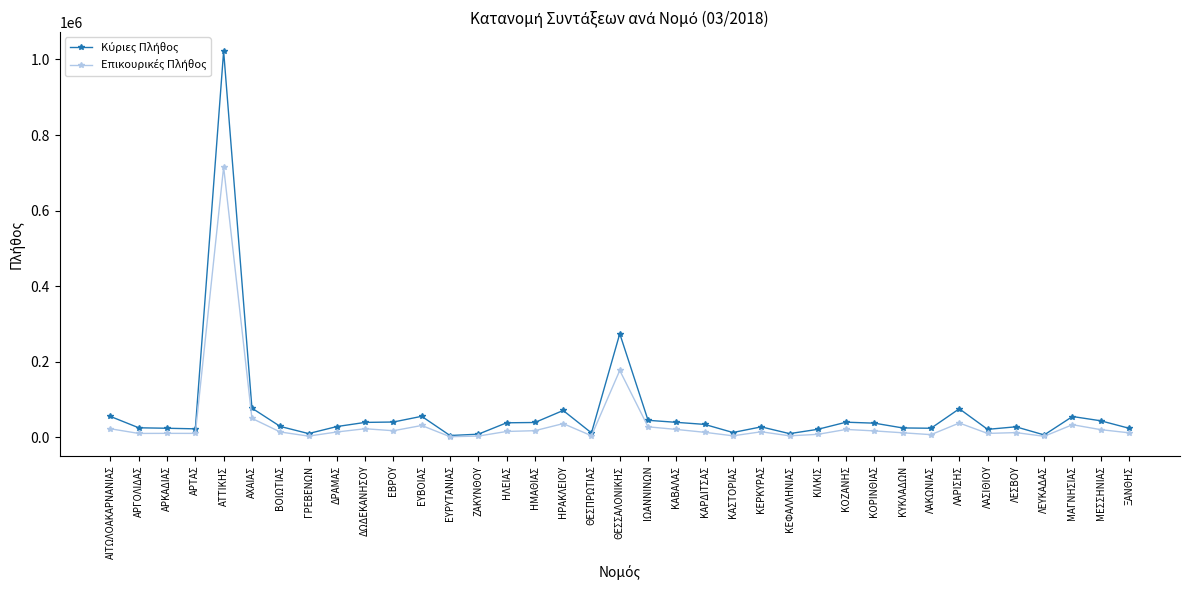

At which category is the sum across all series the highest?

ΑΤΤΙΚΗΣ